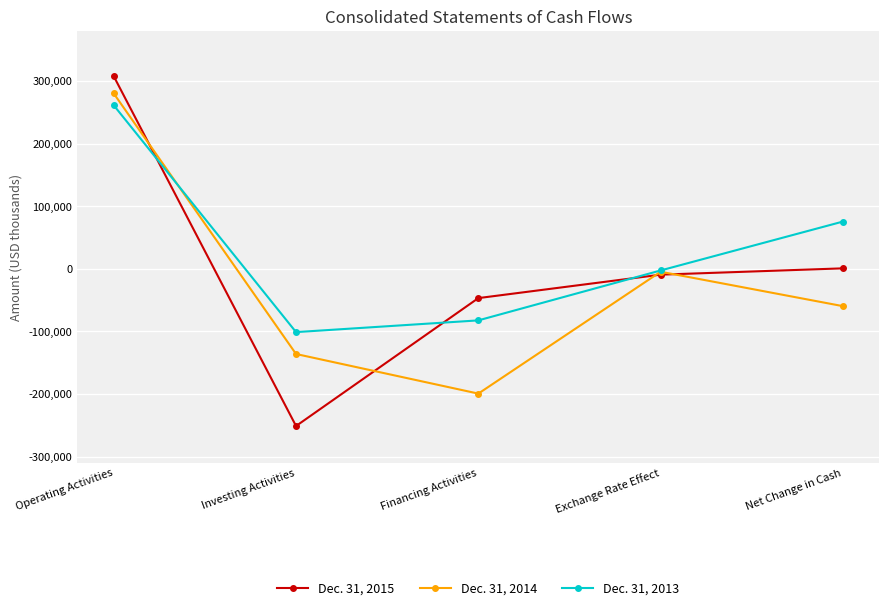

Is the value of Dec. 31, 2013 at Exchange Rate Effect greater than the value of Dec. 31, 2015 at Operating Activities?

No